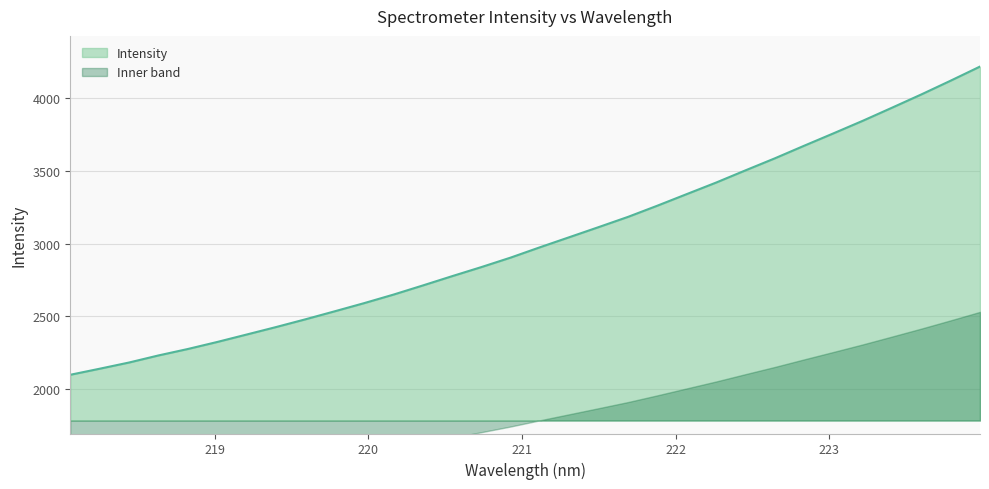

True or false: the data shows 1306.4 at 221.3083.

False